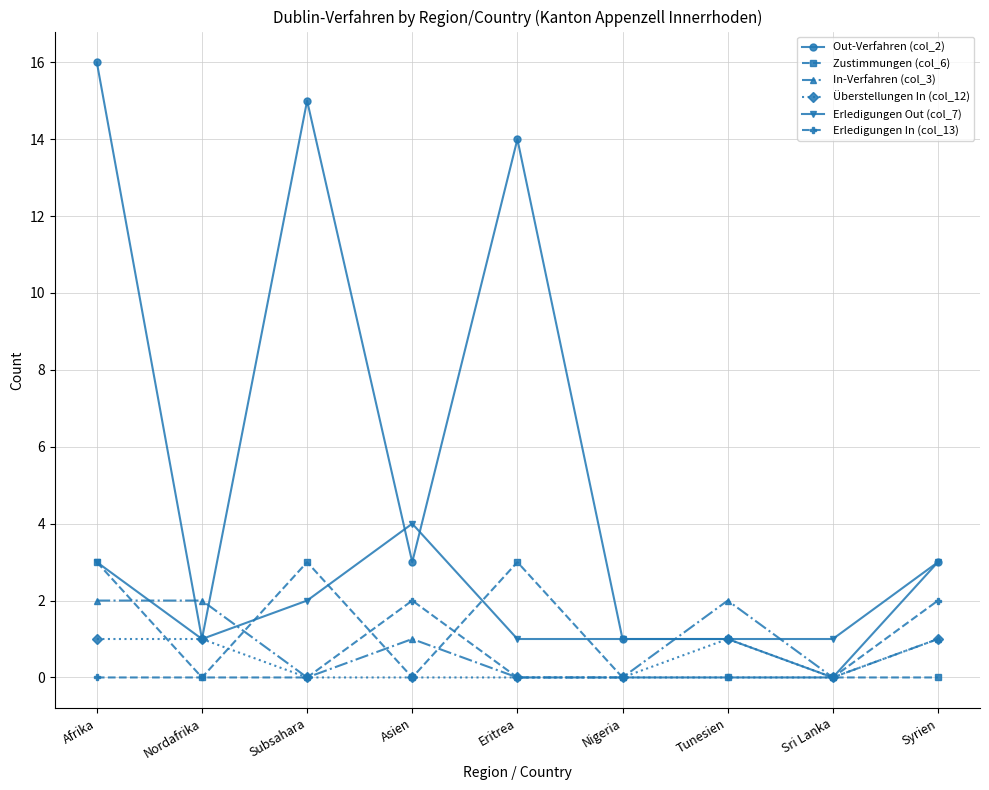

True or false: Erledigungen Out (col_7) and Erledigungen In (col_13) cross at least once.

False